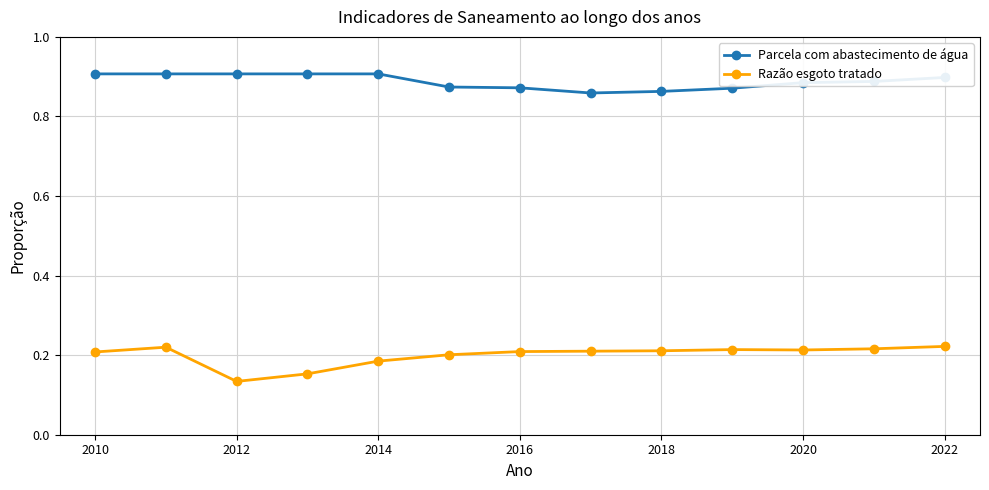

At how many categories does at least one series exceed 0?

13